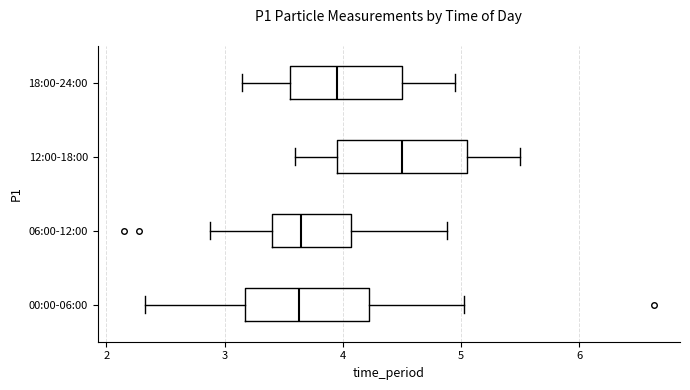

Where is the left edge of the box for 18:00-24:00 on the x-axis? The values are not printed on the chart, so give them approximately, as read against the axis.

3.6